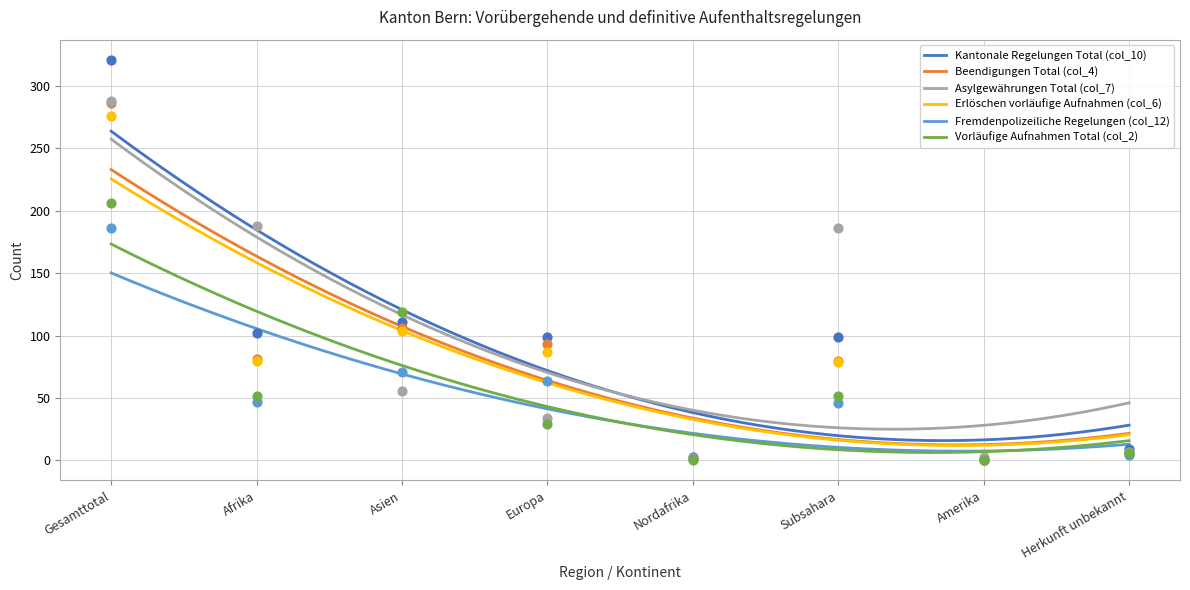

What is the total value across all series at Europa?

406